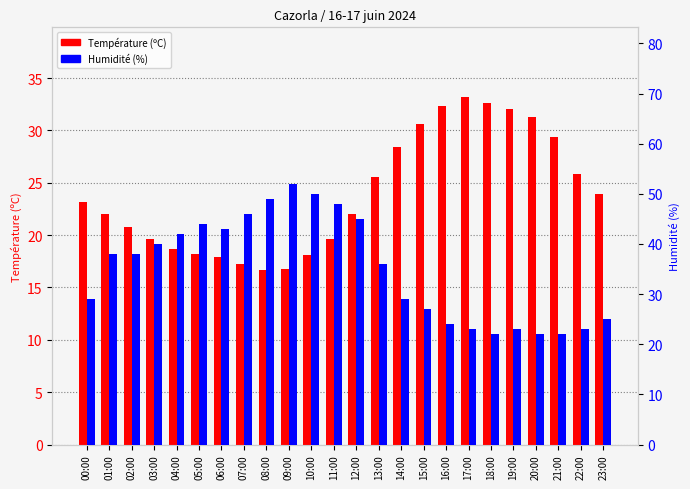

Which series changed the most between 05:00 and 16:00?

Humidité (%)